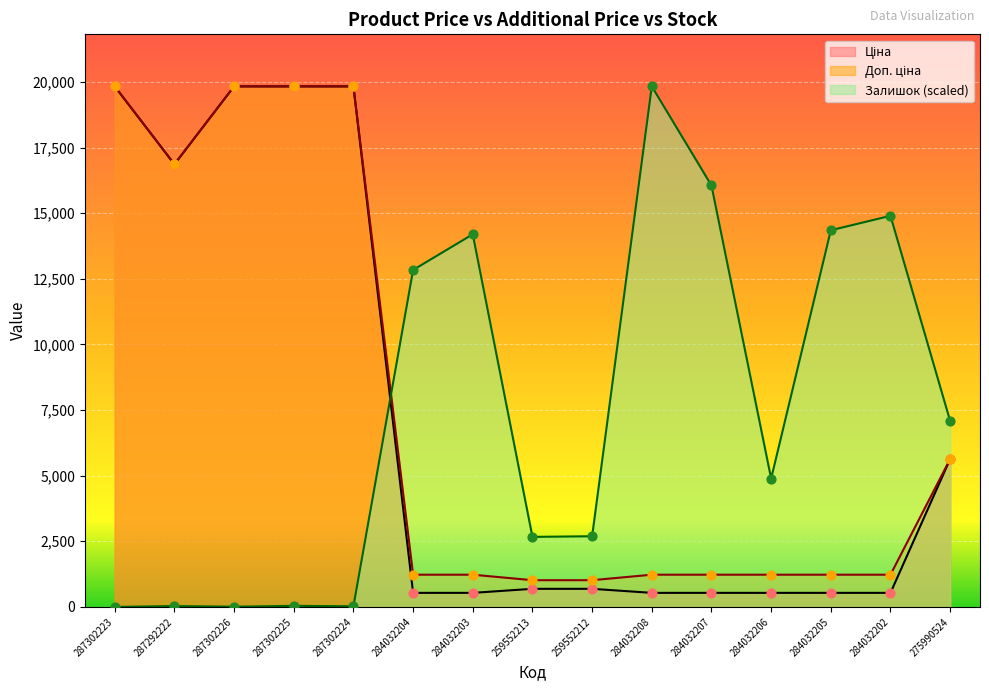

Which series has the largest total across all categories?

Доп. ціна